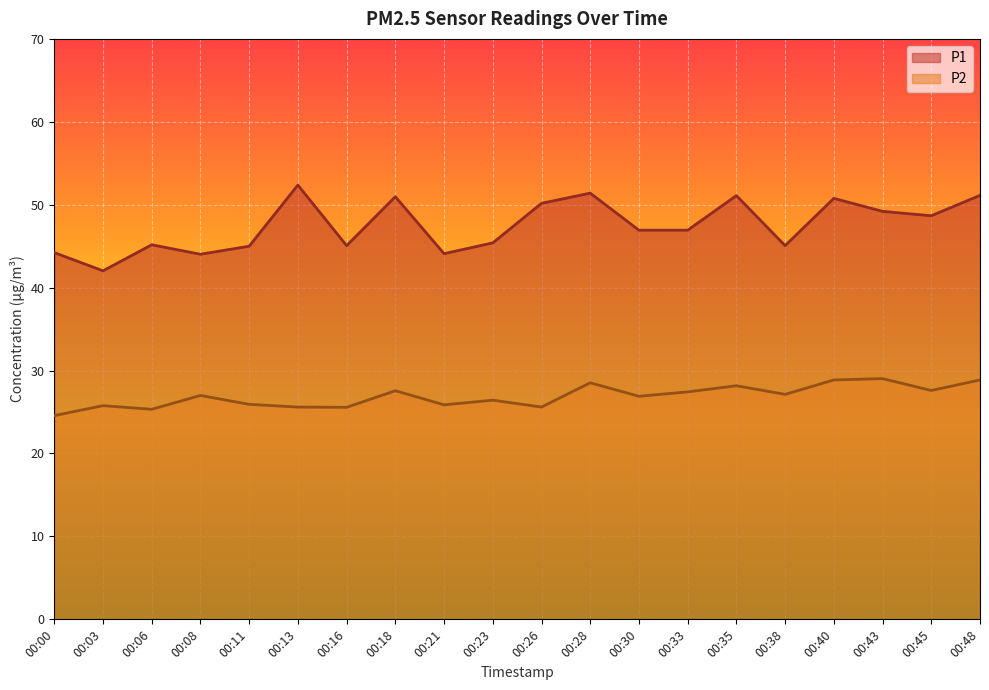

Where is the first local maximum for P1?

00:06